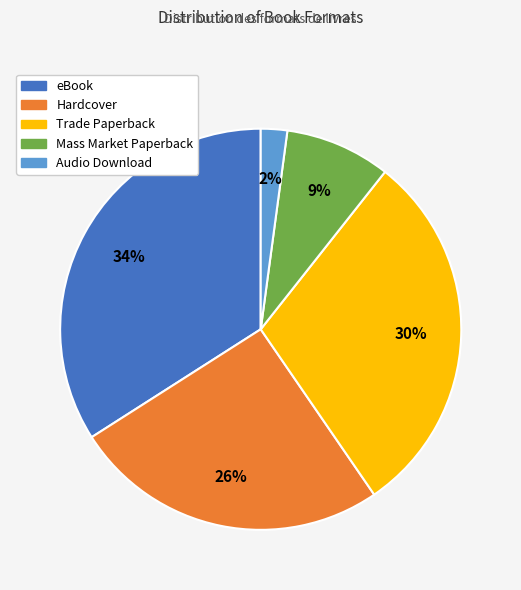

How many slices are in this pie chart?

5